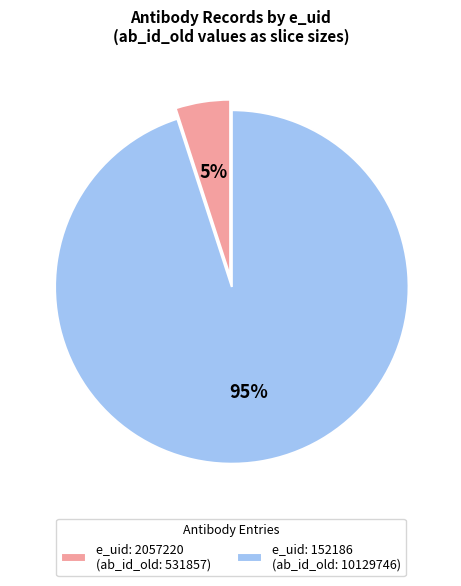

Combined, do e_uid: 152186 (ab_id_old: 10129746) and e_uid: 2057220 (ab_id_old: 531857) account for over 50%?

Yes